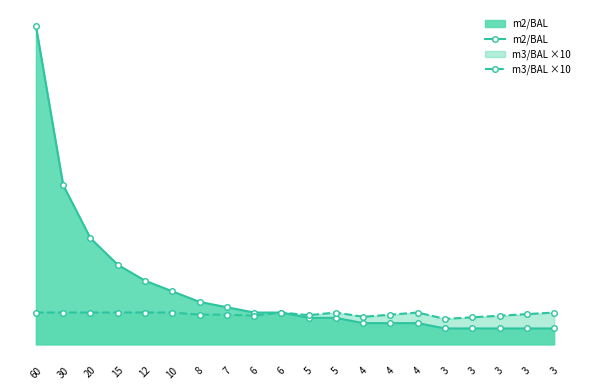

True or false: m3/BAL ×10 has more than 2 interior local peaks.

True